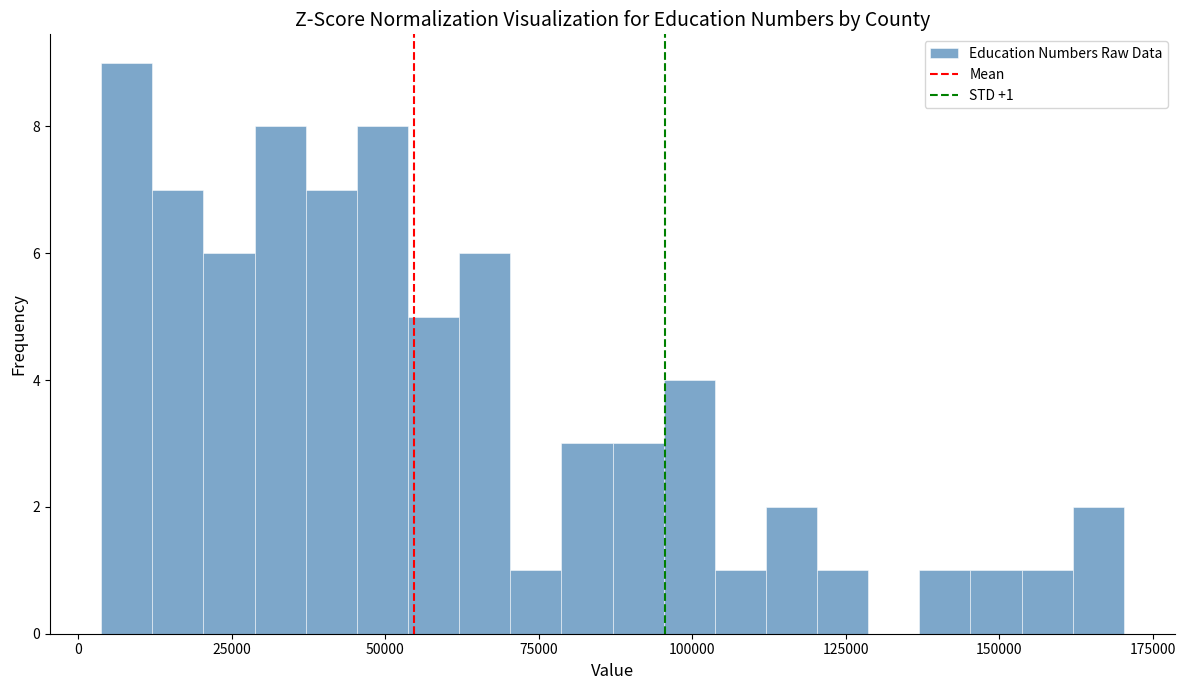

Read against the x-axis, roughly where is the centre of the tallest bar?

10000